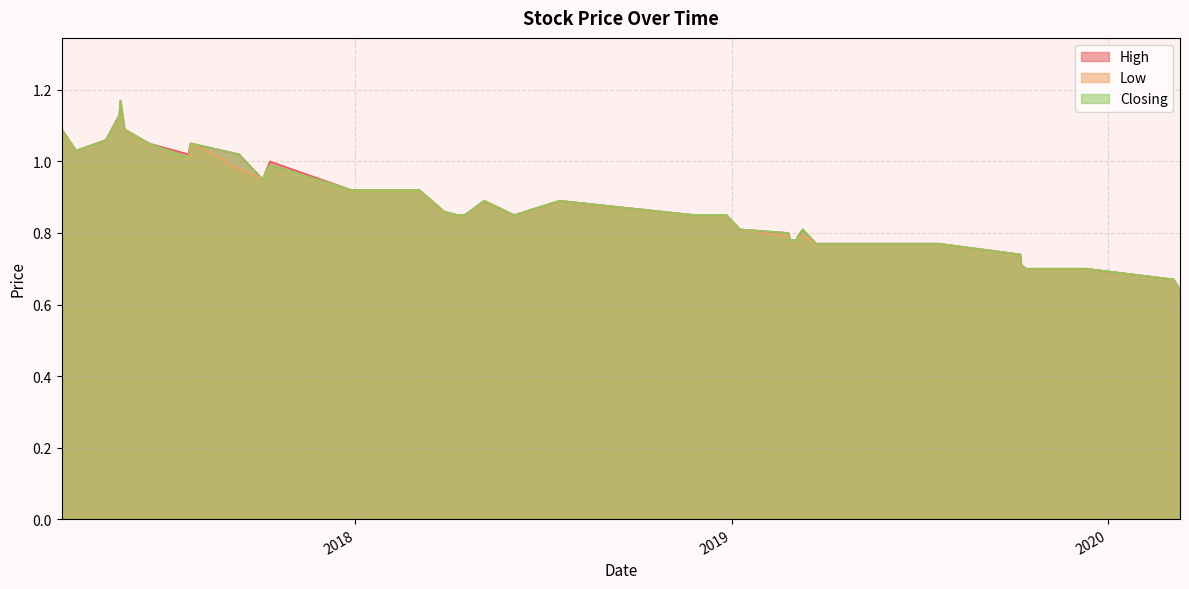

In Closing, how many points are lower than both neighbors (excluding endpoints)?

4